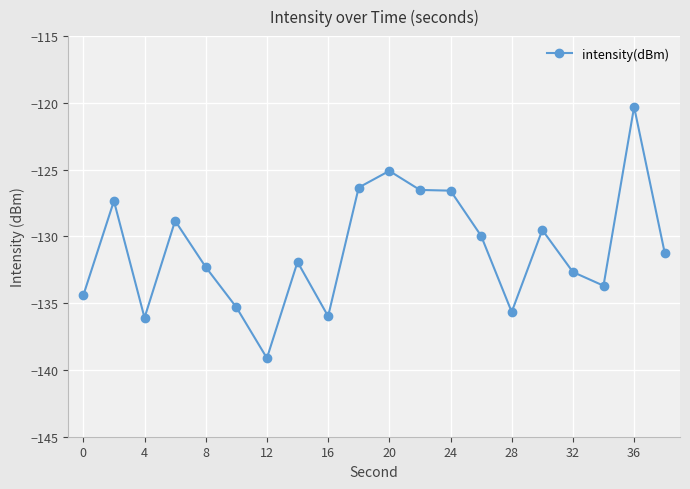

What is the maximum value shown in the chart?

-120.3